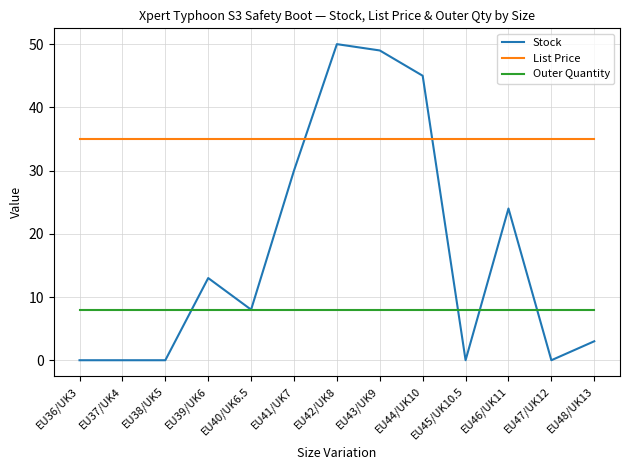

Is this an area chart (filled region under the line)?

No